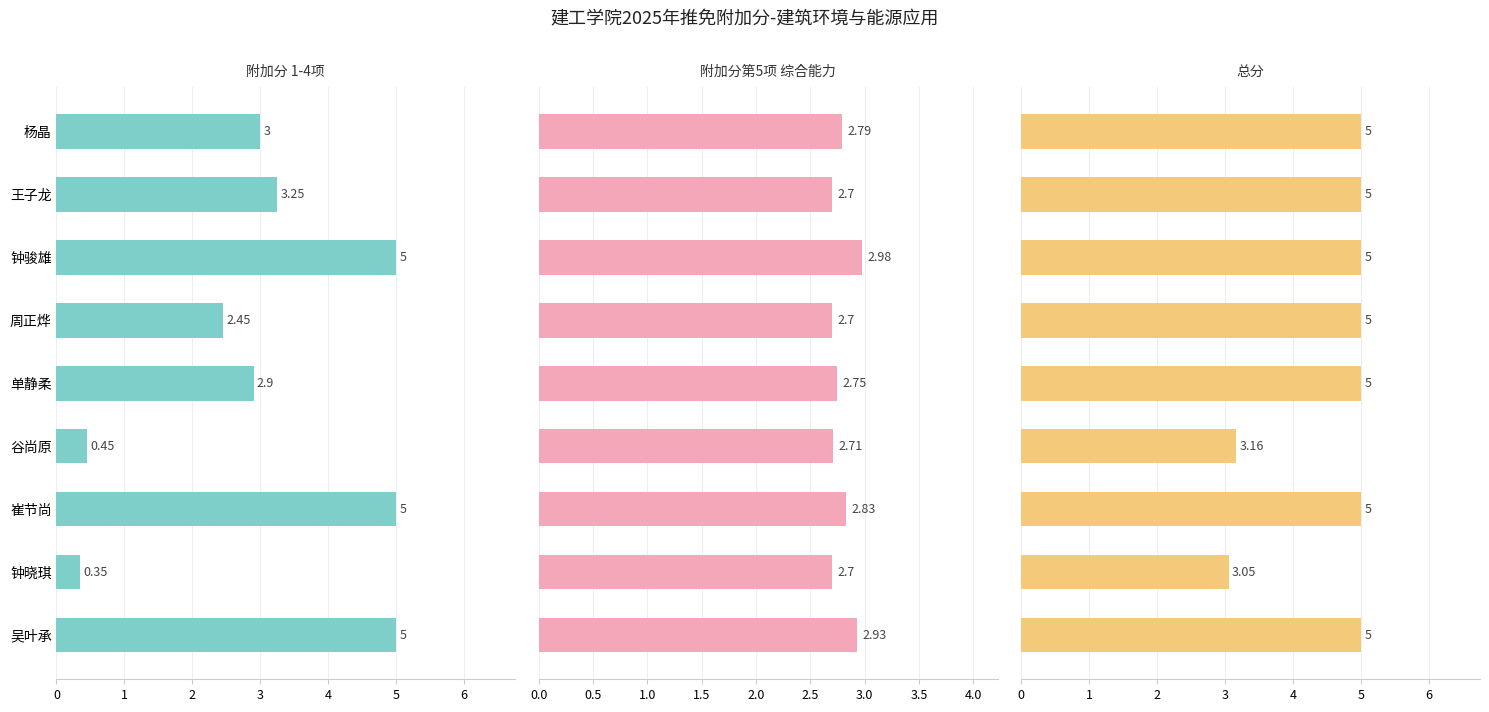

At how many categories does at least one series exceed 4?

7